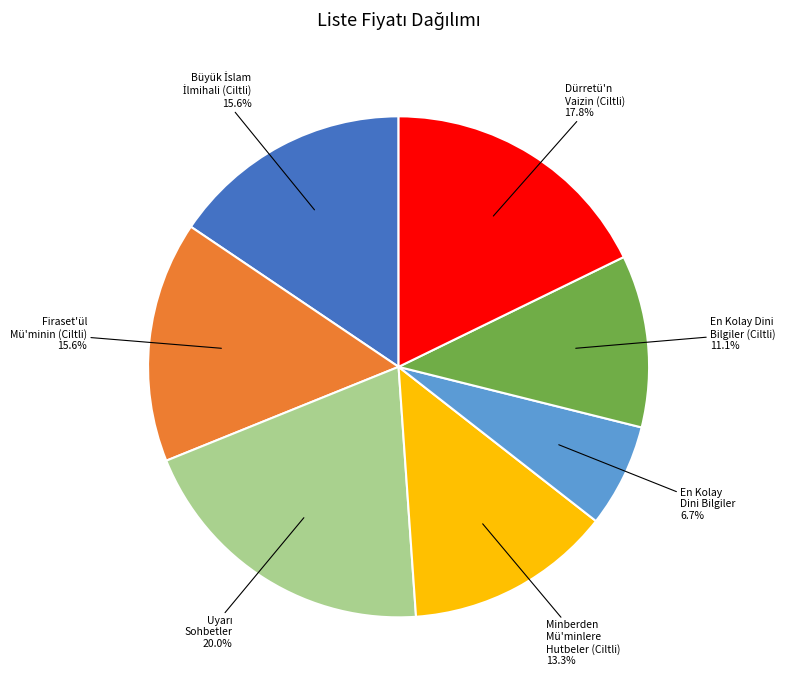

Is the sum of Dürretü'n Vaizin (Ciltli) and En Kolay Dini Bilgiler (Ciltli) greater than half?

No